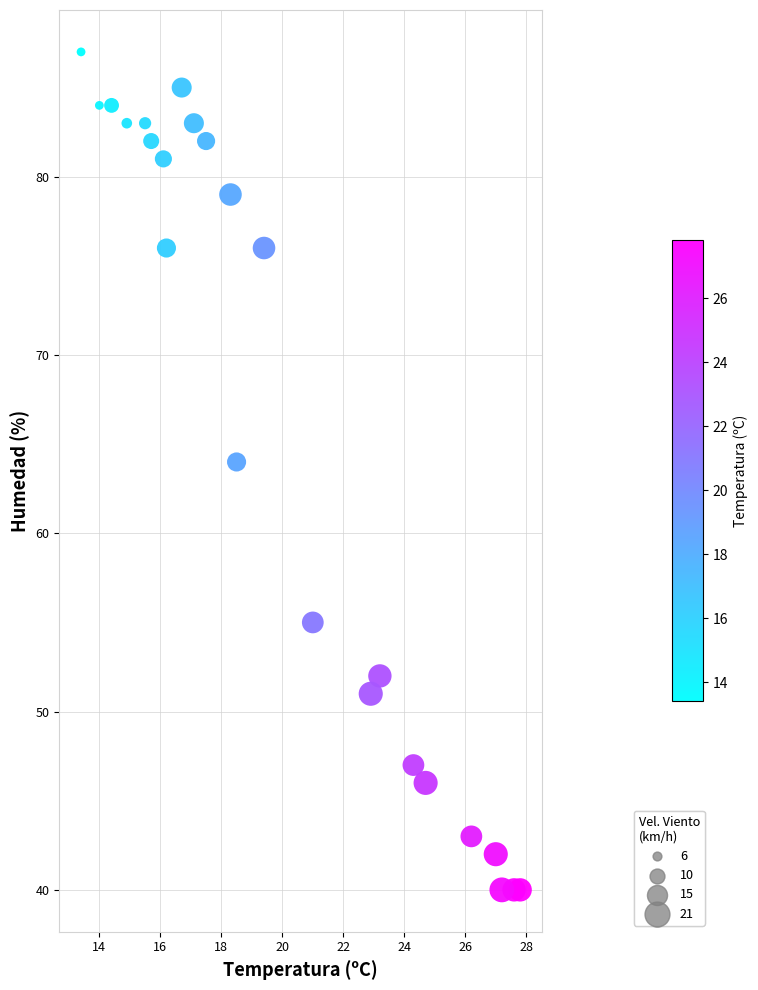

What Y value in the scatter plot is closest to 63?

64